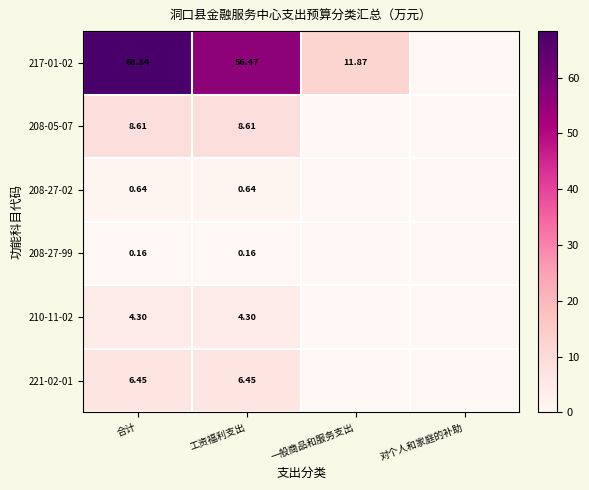

Rank the series by their maximum value, from lowest to highest.

208-27-99, 208-27-02, 210-11-02, 221-02-01, 208-05-07, 217-01-02